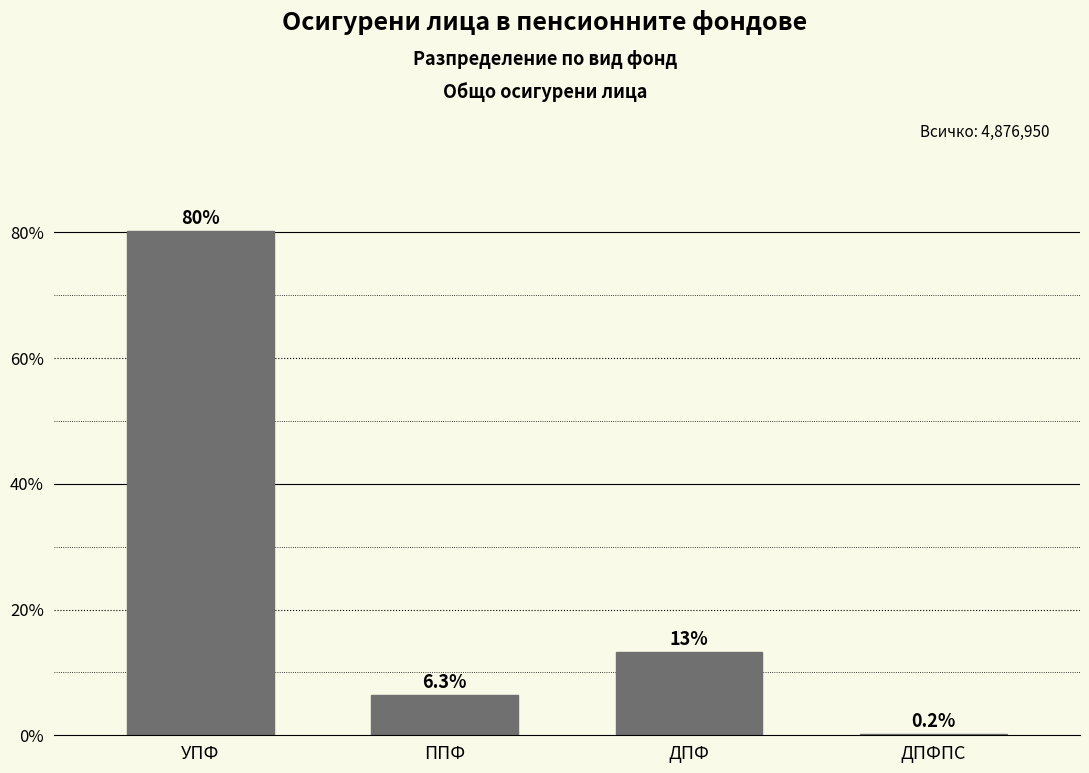

Reading right to left, list all the values displayed in this chart.

ДПФПС=0.2	ДПФ=13.2	ППФ=6.3	УПФ=80.2